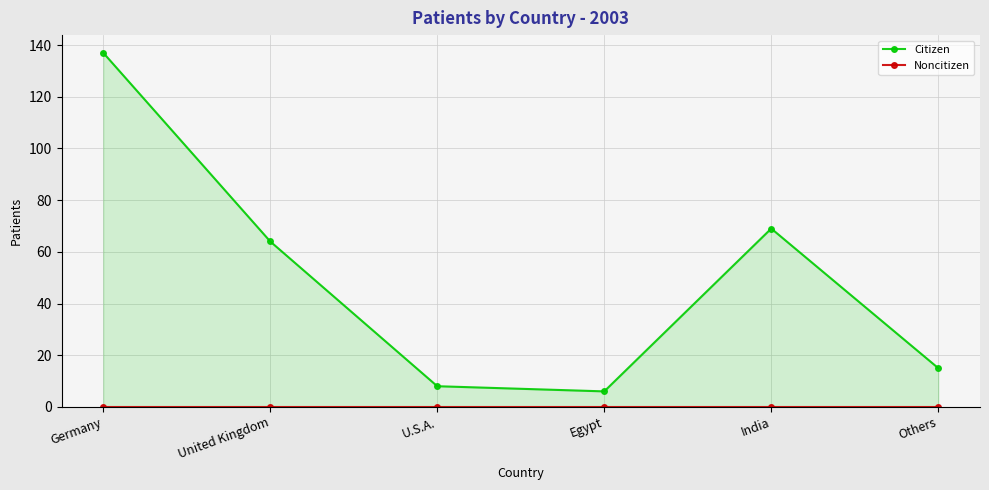

What position from the right is Egypt?

3